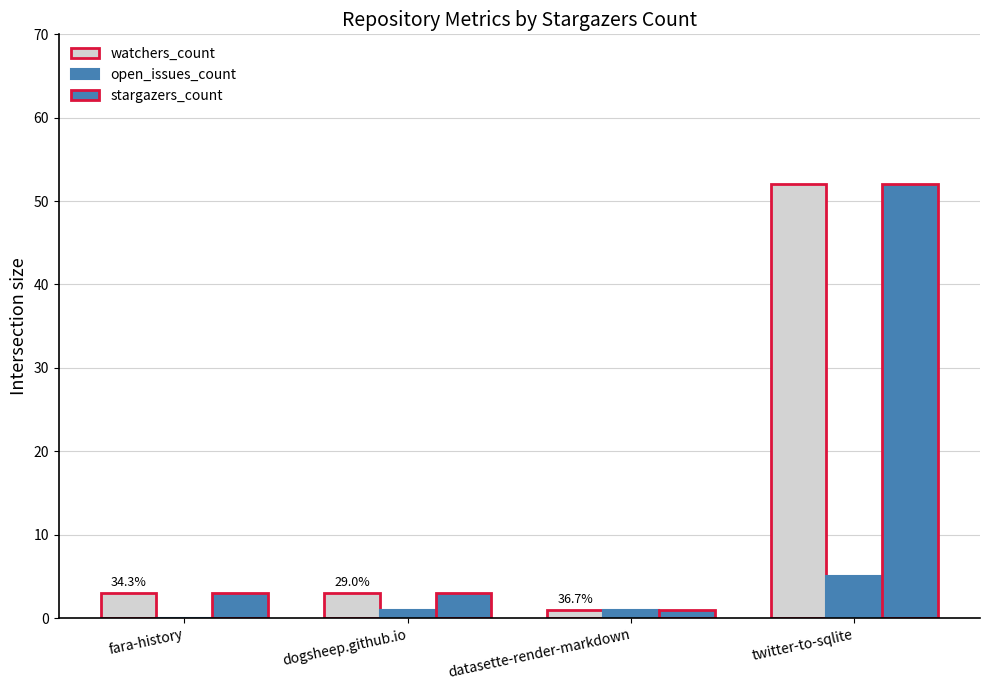

How many distinct data groups are displayed?

3